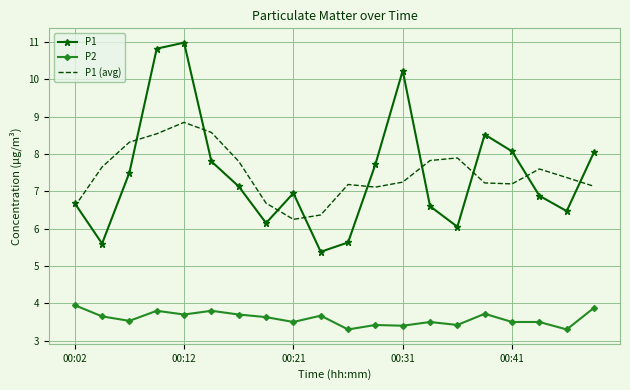

Which series has the widest spread of values?

P1